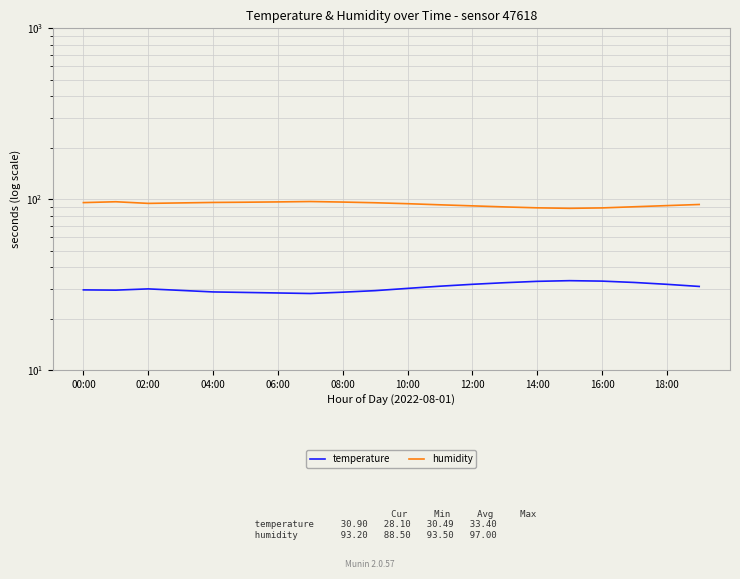

How many lines are shown in the chart?

2